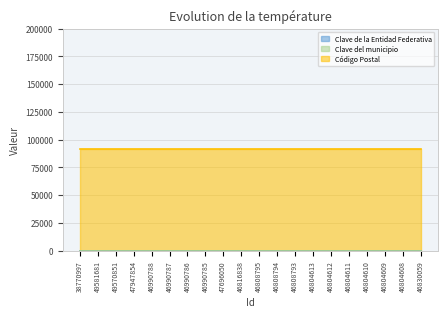

Rank the series by their maximum value, from highest to lowest.

Código Postal, Clave del municipio, Clave de la Entidad Federativa